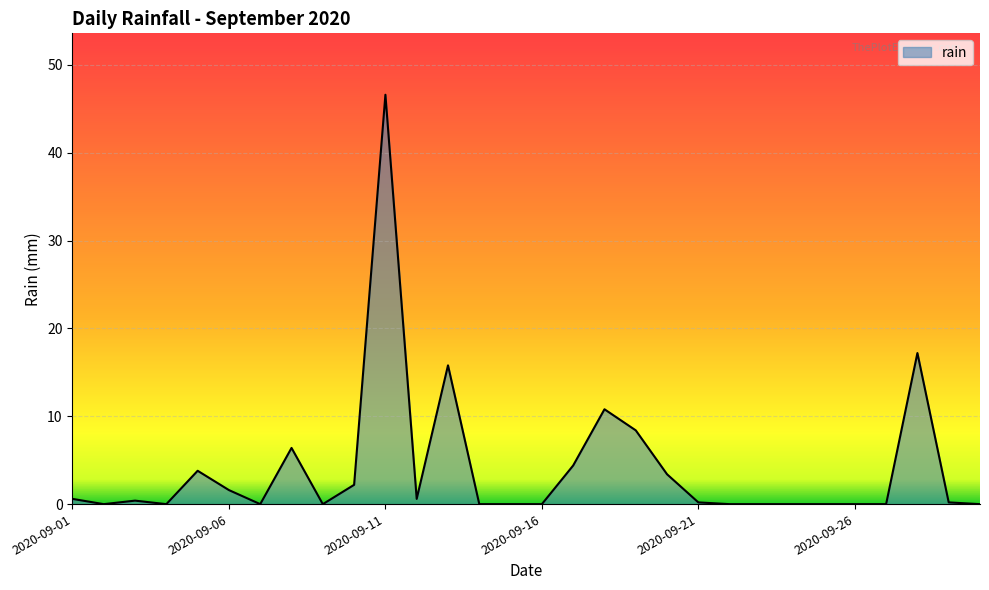

What is the maximum value shown in the chart?

46.6